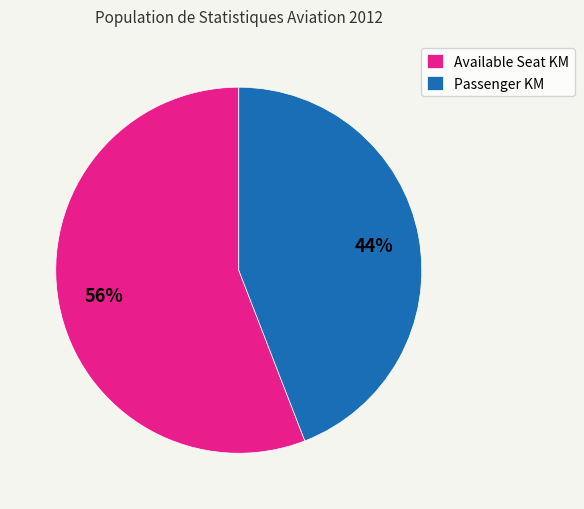

Which category has the smallest portion of the pie?

Passenger KM